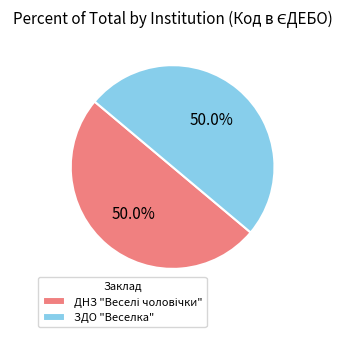

What percentage is NOT represented by ЗДО "Веселка"?

50.0%